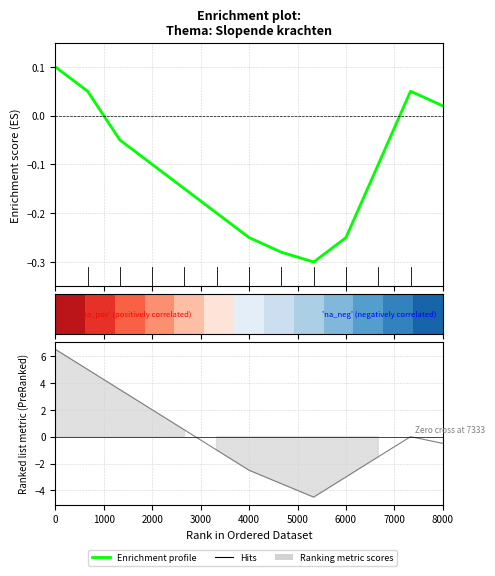

What position from the left is 2000?

4